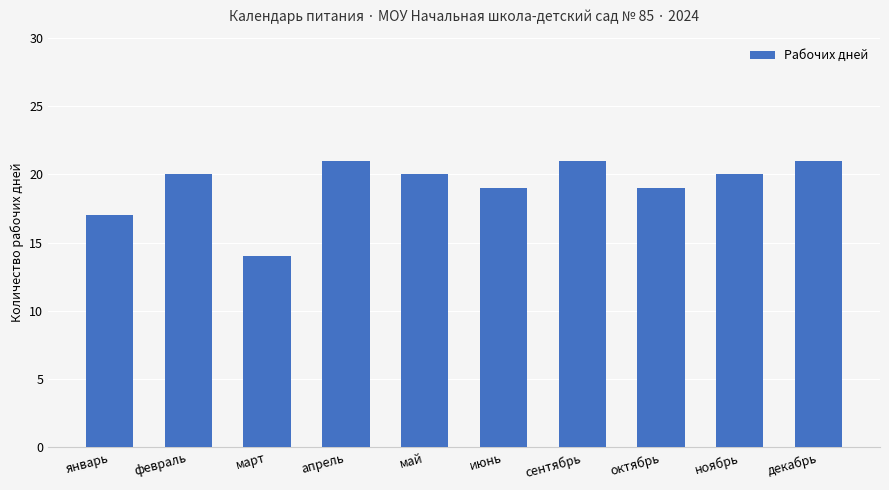

How many data points does each series have?

10